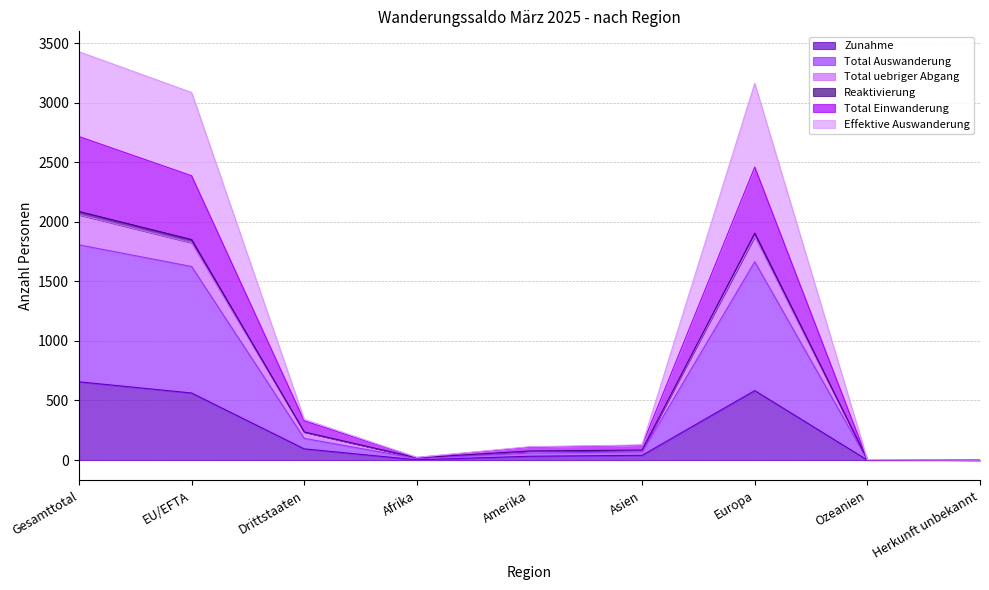

What is the difference between the highest and lowest values at Gesamttotal?

2771